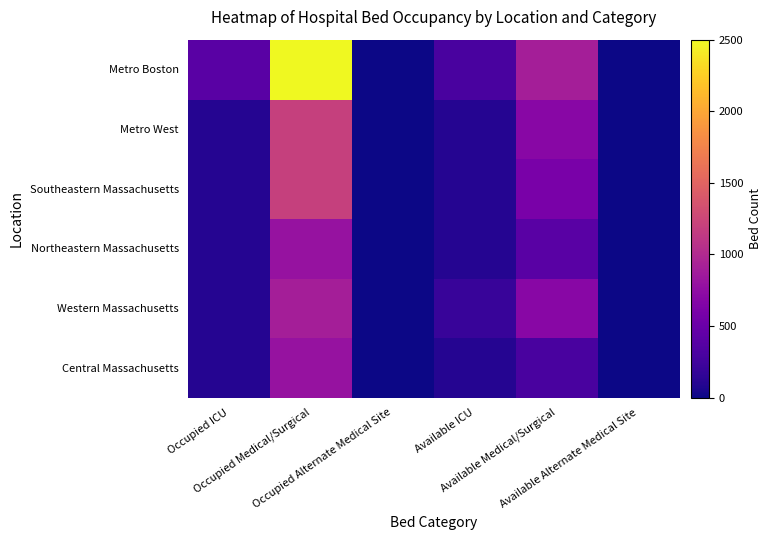

Between Available Alternate Medical Site and Available Medical/Surgical, which is larger?

Available Medical/Surgical